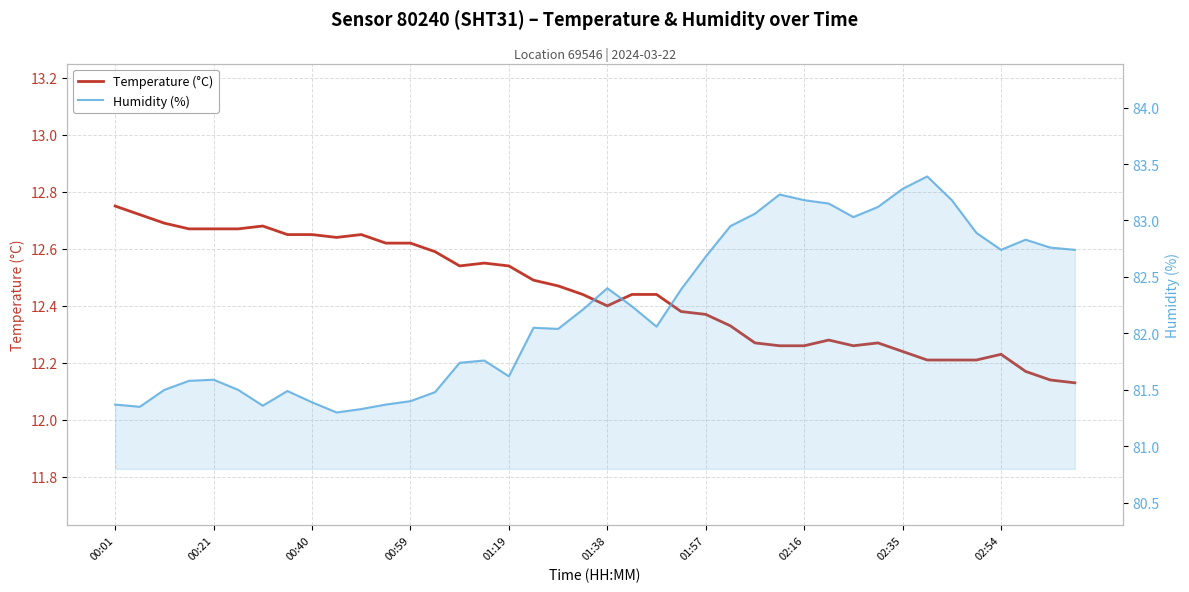

Which series has the widest spread of values?

Humidity (%)